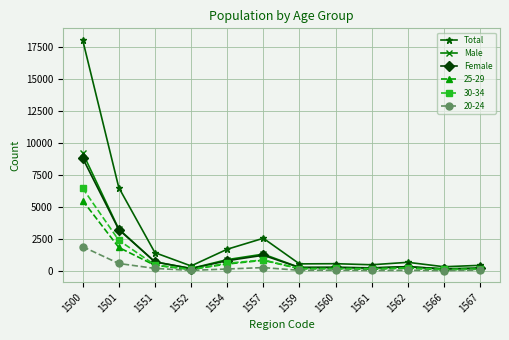

True or false: Male has more than 0 points higher than both neighbors.

True